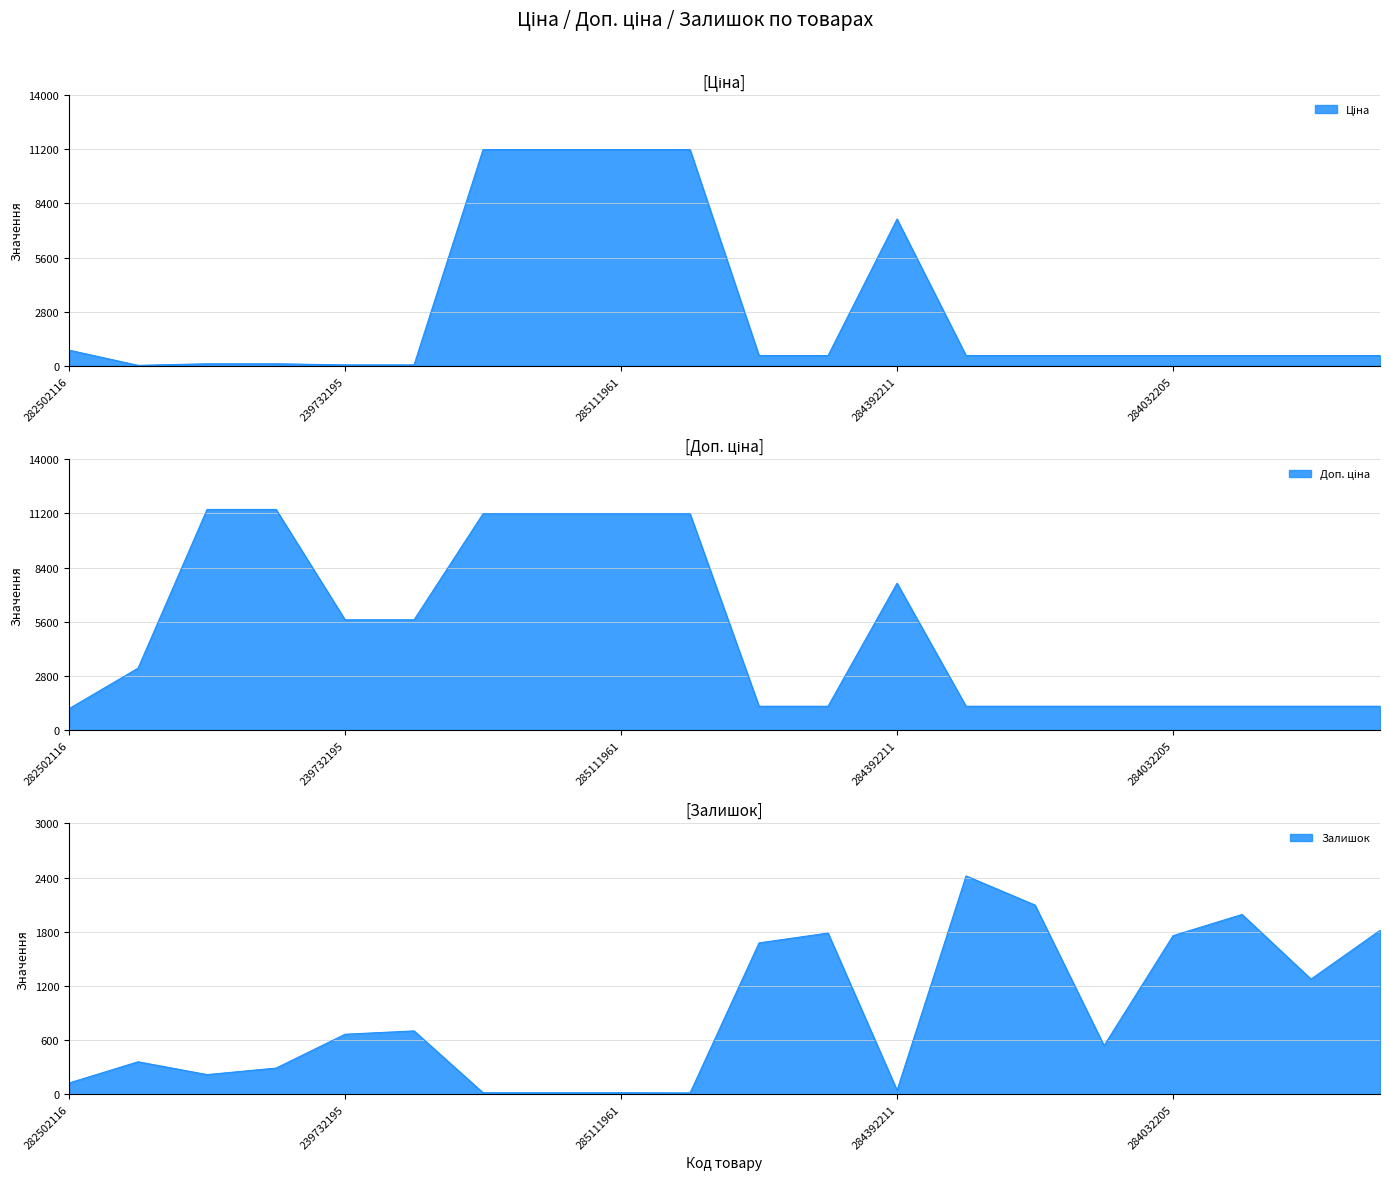

What is the difference between the Доп. ціна values at 284032203 and 285111912?

9952.8